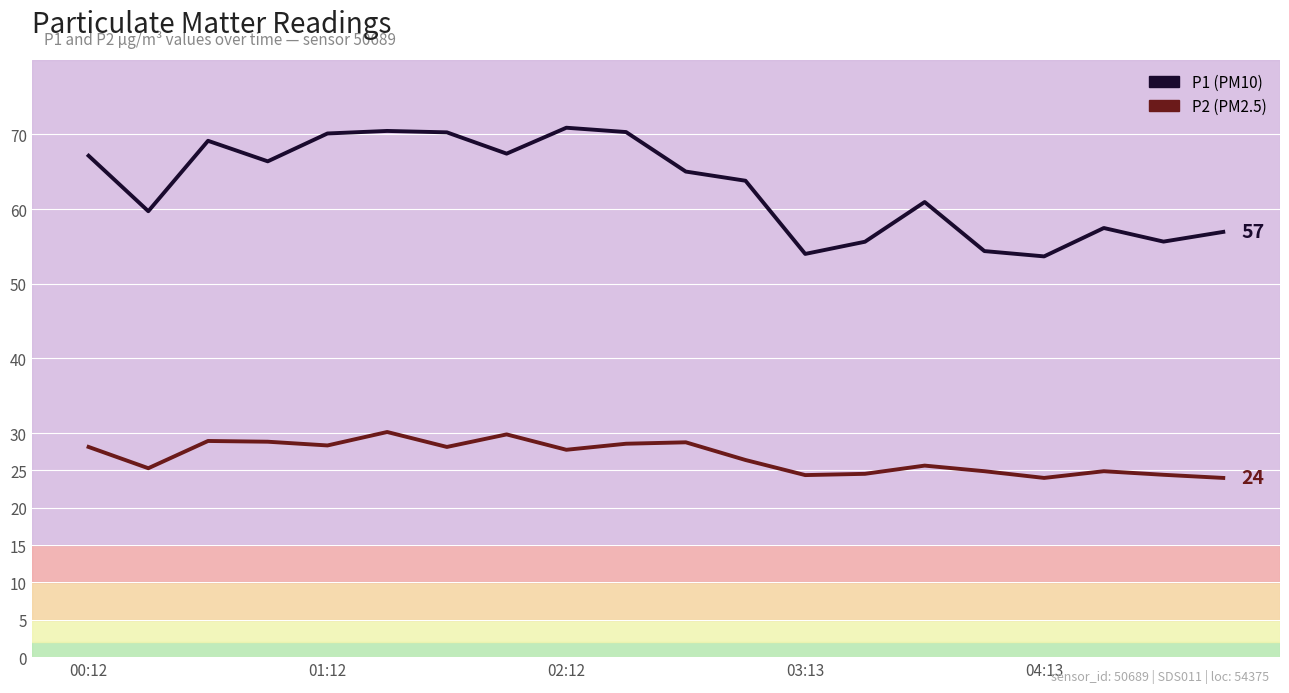

At which label does P1 reach its minimum?

04:13